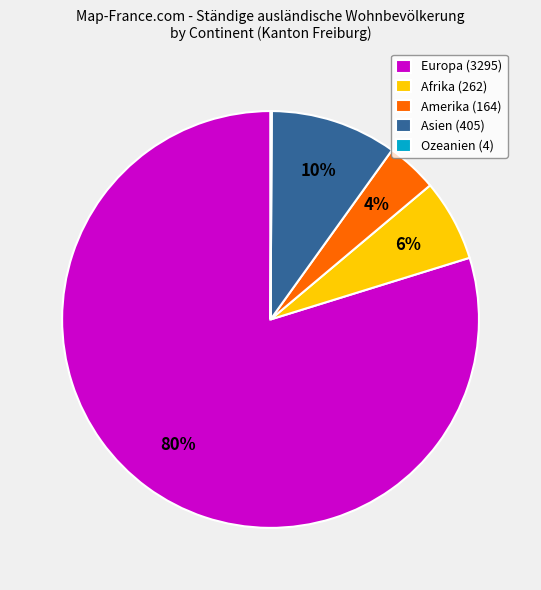

What is the largest slice in the pie chart?

Europa